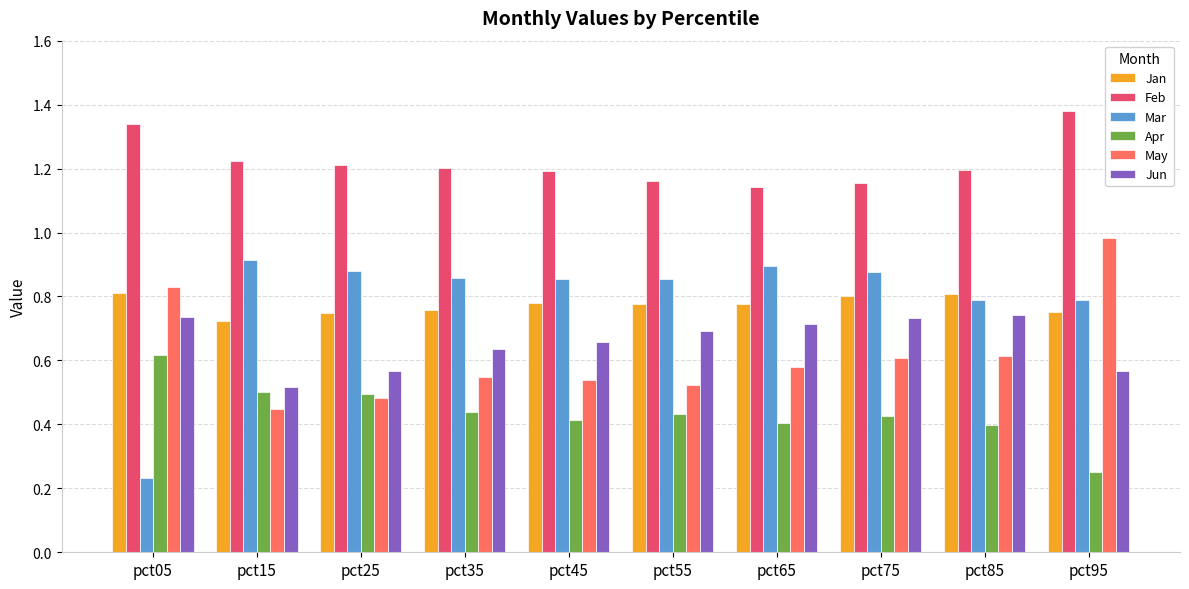

Is it true that Mar equals 0.4 at pct05?

False